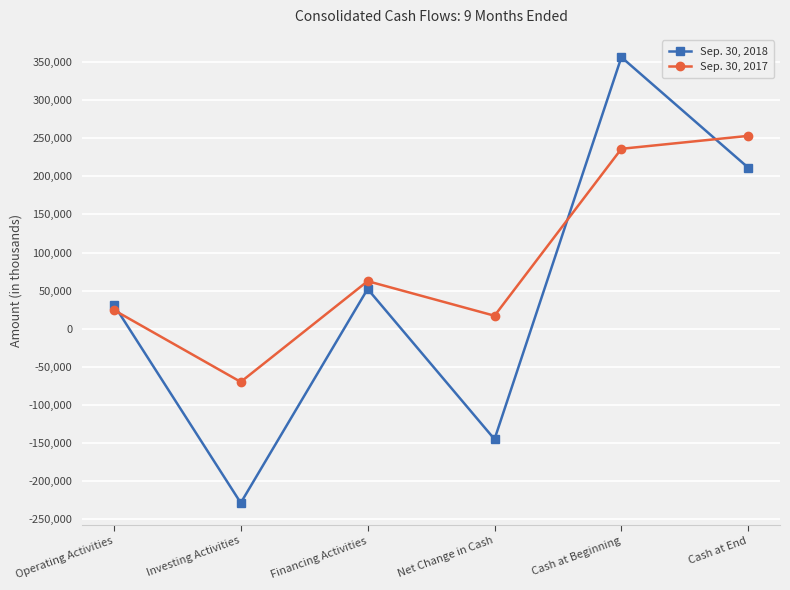

Read the Sep. 30, 2017 value at Financing Activities, to the nearest 50.

62400